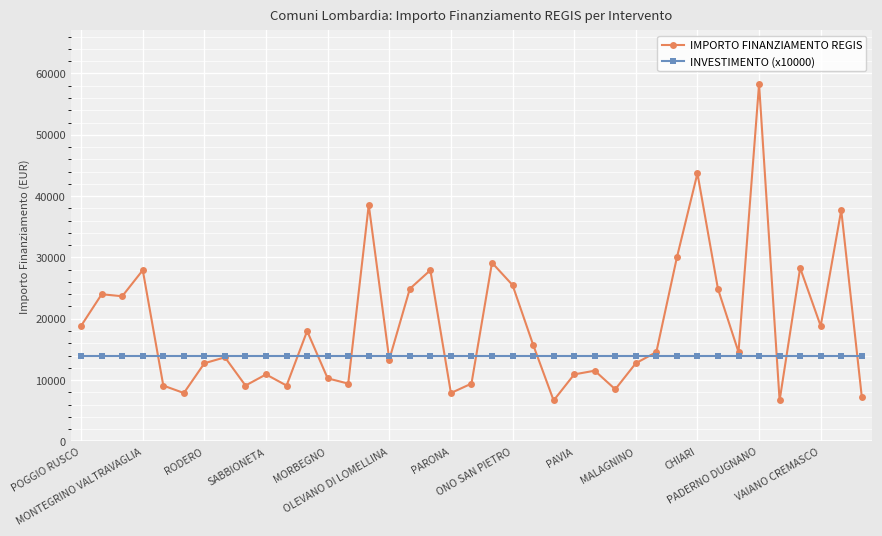

True or false: IMPORTO FINANZIAMENTO REGIS has more than 2 points higher than both neighbors.

True